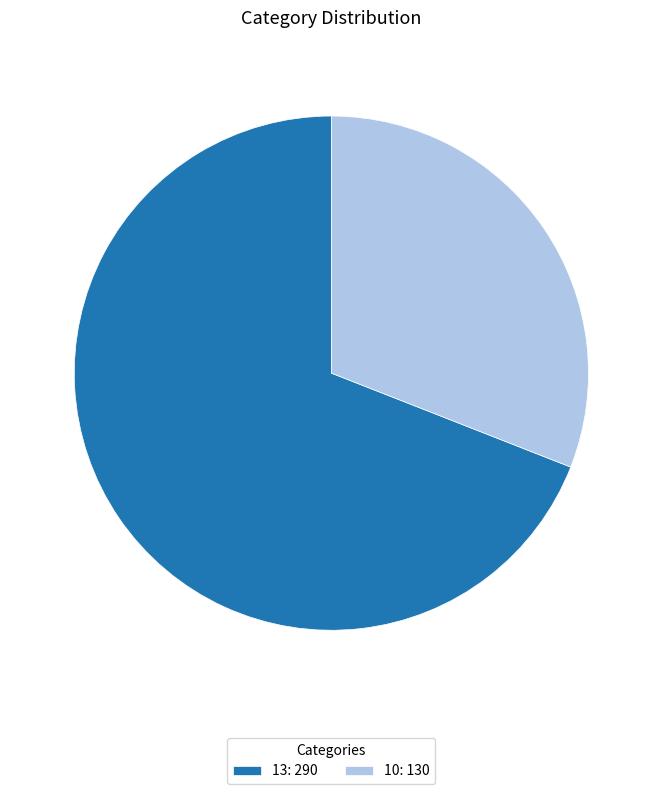

How many slices are in this pie chart?

2